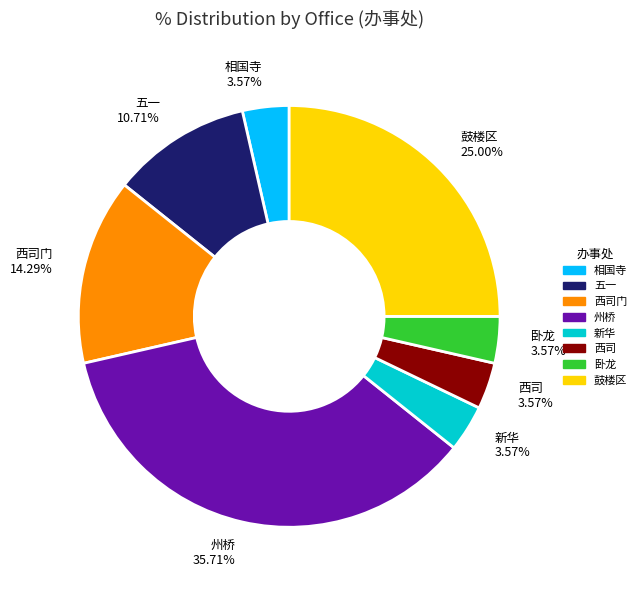

Does 西司 account for over 50% of the chart?

No